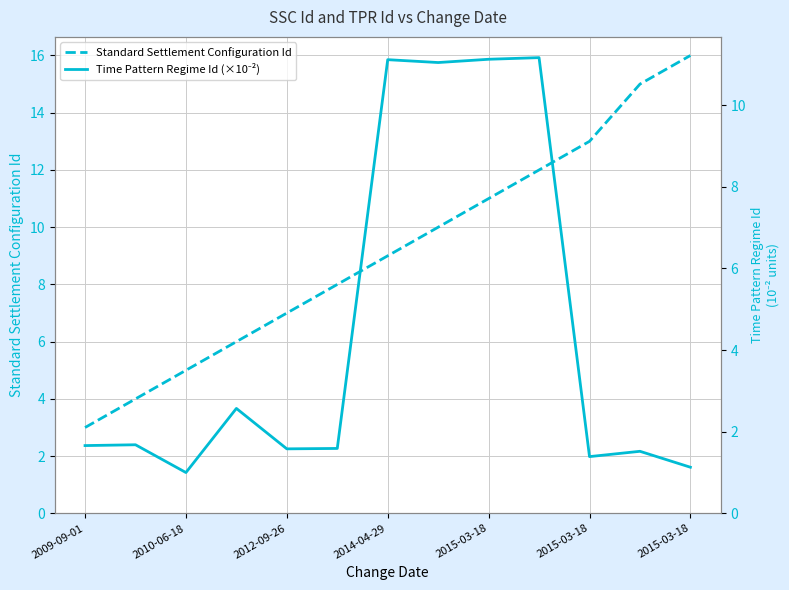

What is the label of the 1st point from the left?

2009-09-01